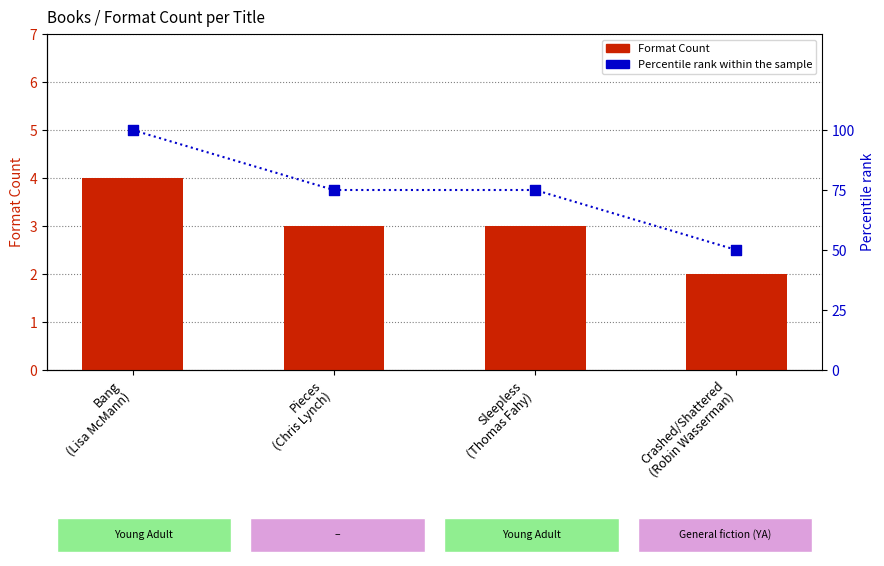

Which series has the largest total across all categories?

Percentile rank within the sample